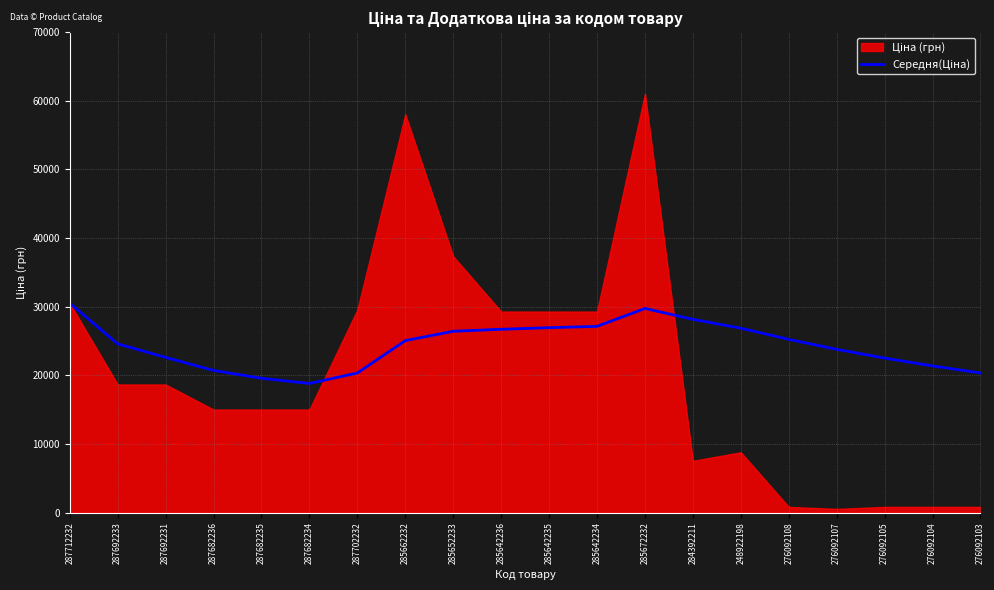

Count the number of categories in the chart.

20